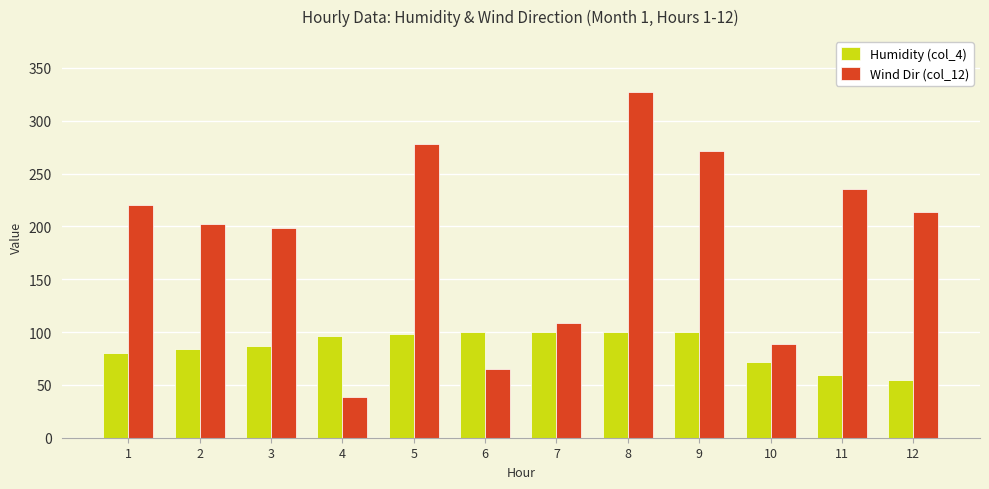

What is the total value across all series at 9?

371.0